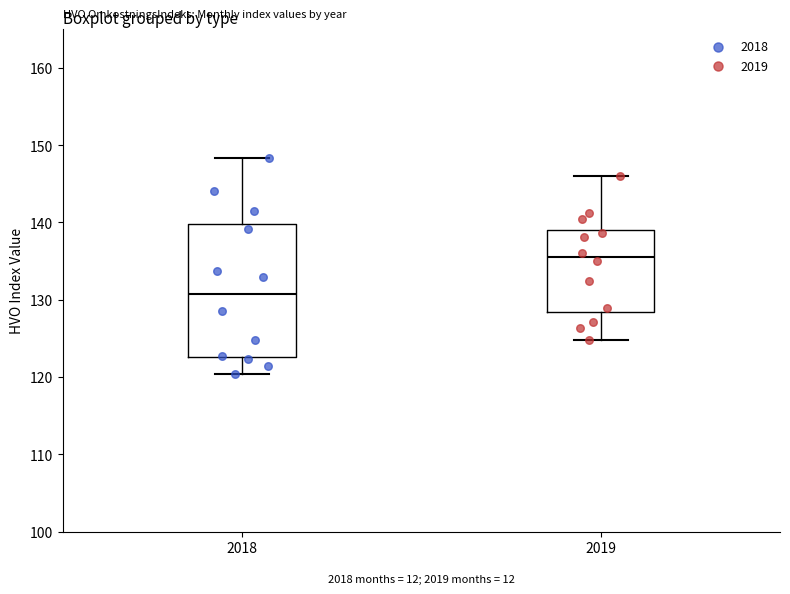

Reading left to right, read every box against the y-axis: the position of its median line, the range the box covers, and the ends of its whiskers. The values are not printed on the chart, so give them approximately, as read against the axis.

2018: median 131, box 123 to 140, whiskers 120 to 148
2019: median 136, box 128 to 139, whiskers 125 to 146